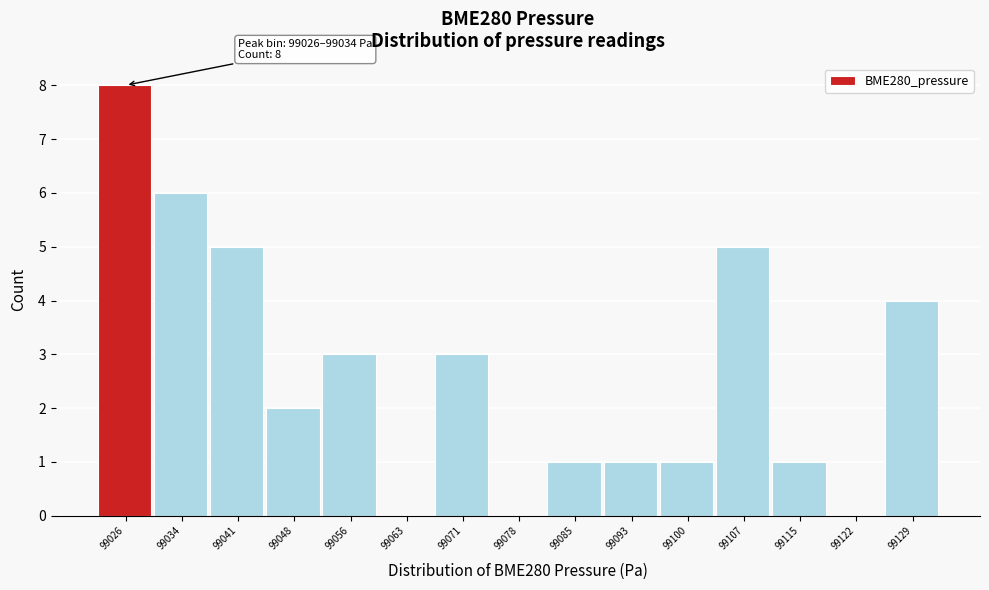

Reading left to right, transcribe all the data shown in this chart.

99026=8	99034=6	99041=5	99048=2	99056=3	99063=0	99071=3	99078=0	99085=1	99093=1	99100=1	99107=5	99115=1	99122=0	99129=4